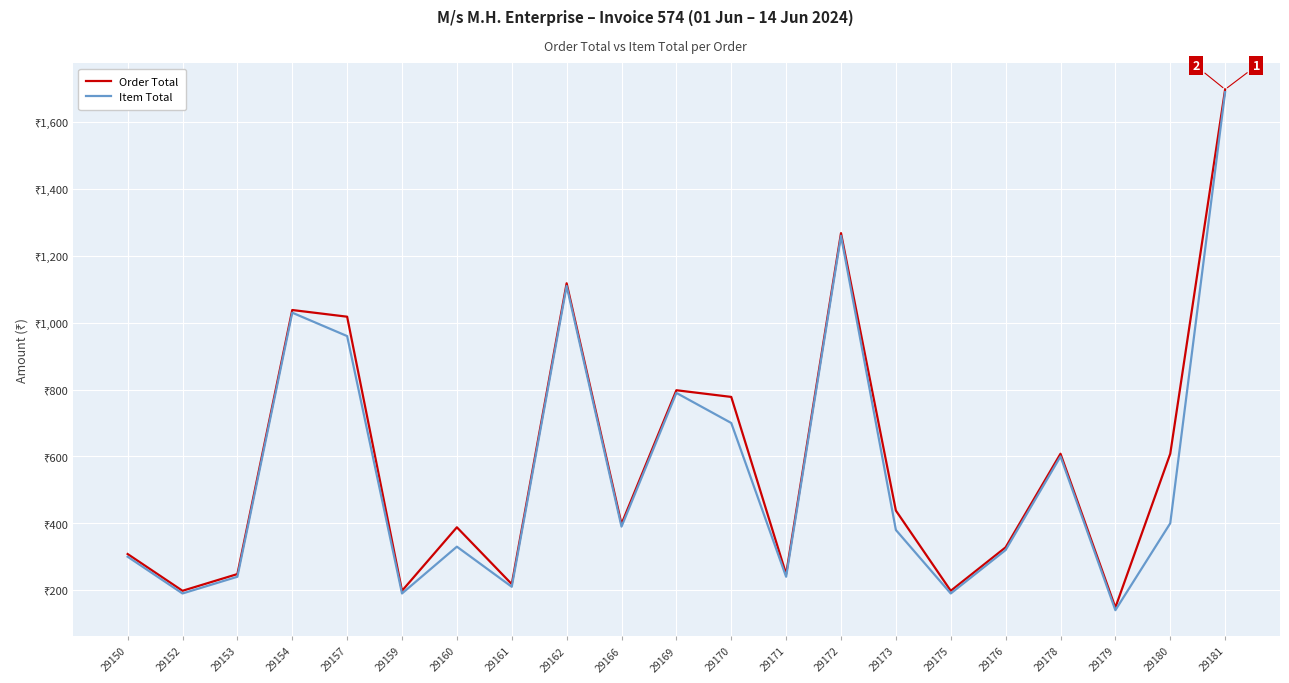

True or false: Order Total and Item Total cross at least once.

False